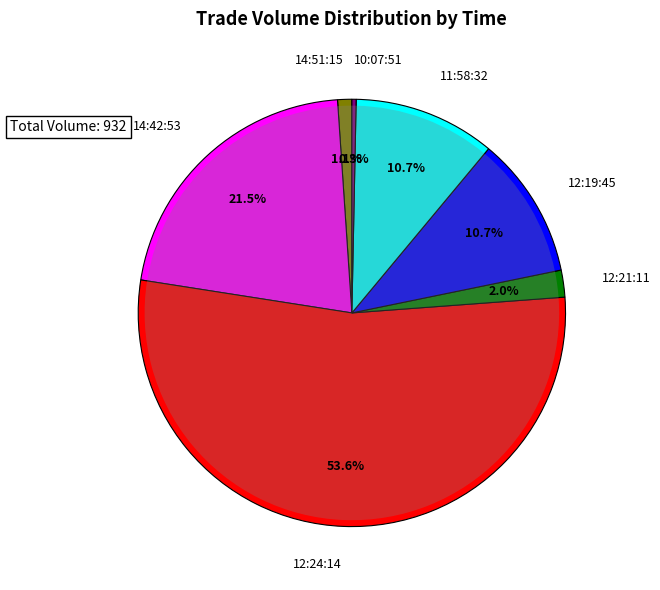

True or false: 11:58:32 accounts for 11% of the total.

True